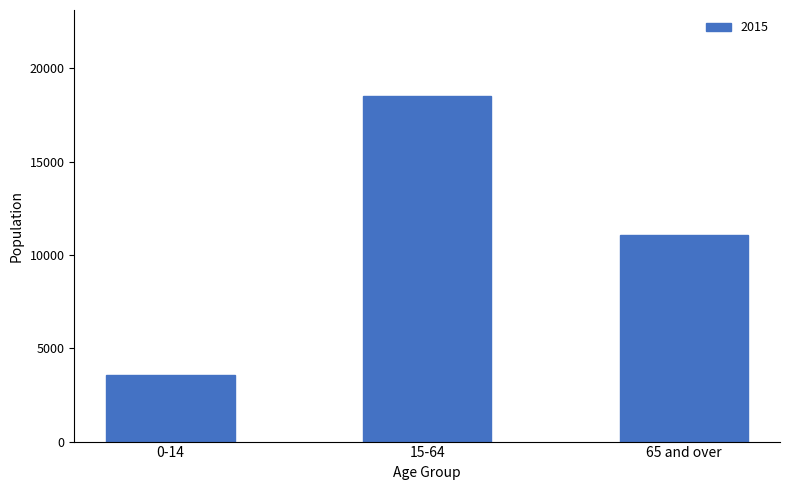

What is the sum of all values?

33145